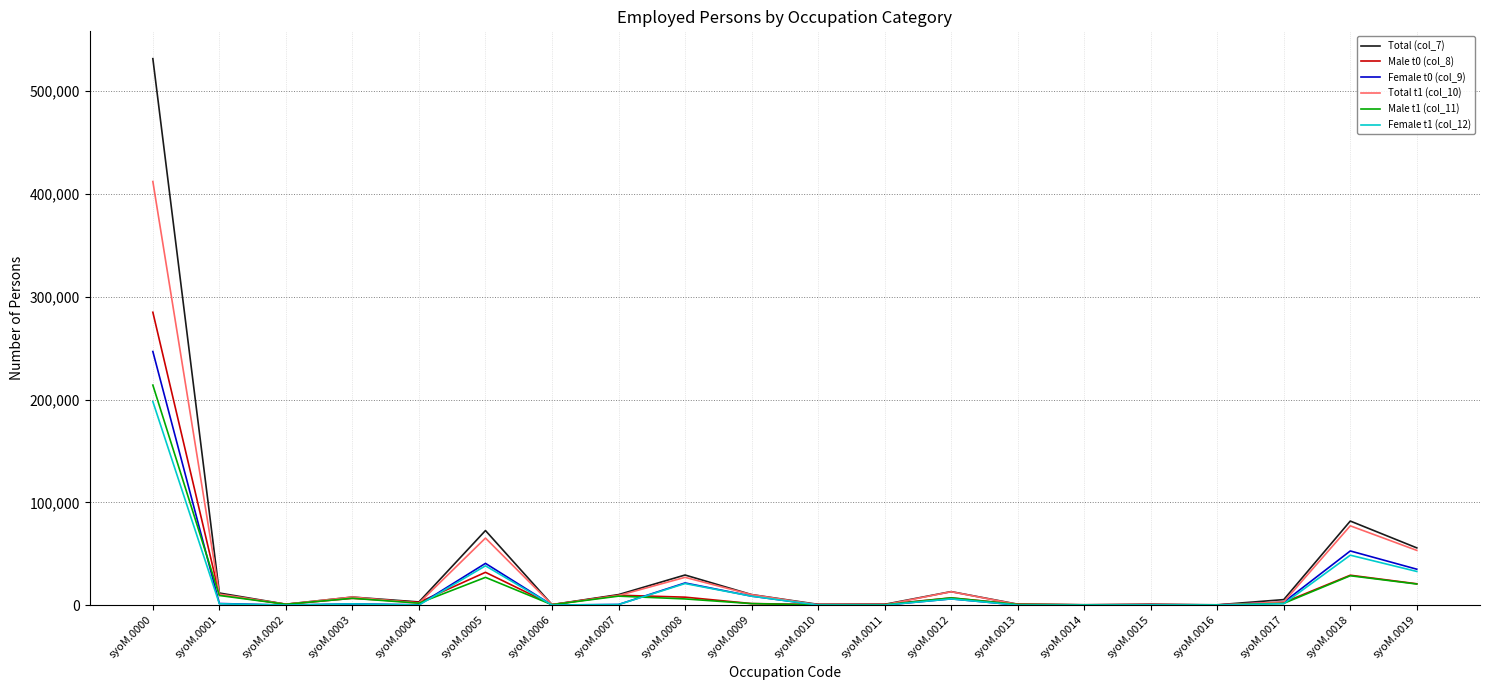

What is the greatest value displayed?

531740